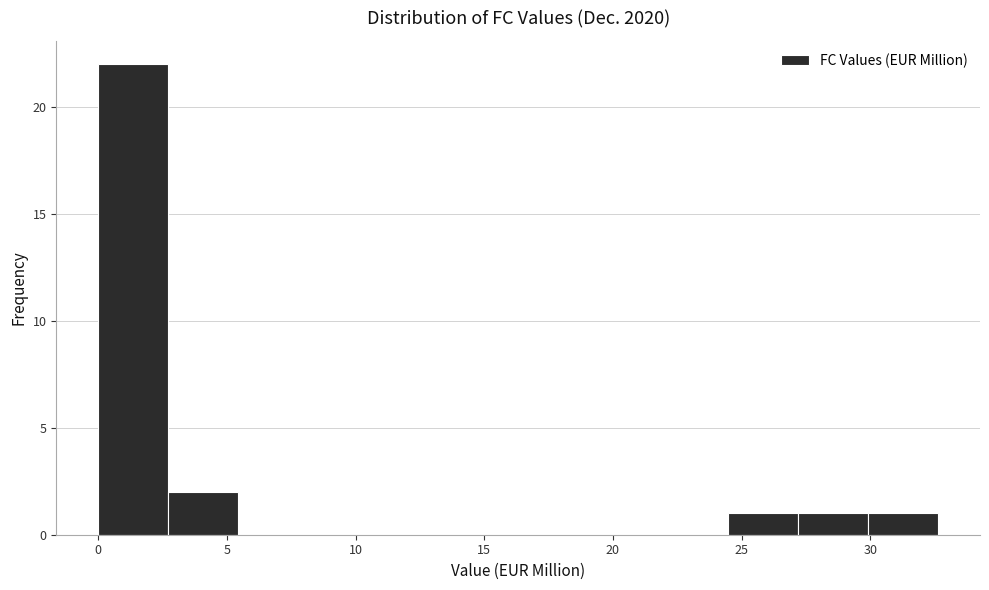

Reading left to right, transcribe this chart: for each bar, give the range it covers on the x-axis and its height. Neither the bar edges nor the heights are printed on the chart, so give them approximately, as read against the axes.

0.0 to 2.5: 22
2.5 to 5.5: 2
5.5 to 8.0: 0
8.0 to 11.0: 0
11.0 to 13.5: 0
13.5 to 16.5: 0
16.5 to 19.0: 0
19.0 to 22.0: 0
22.0 to 24.5: 0
24.5 to 27.0: 1
27.0 to 30.0: 1
30.0 to 32.5: 1